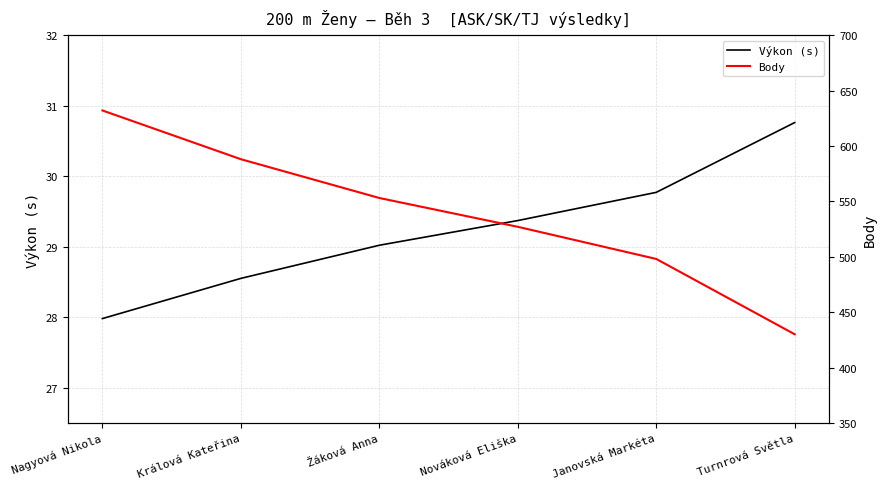

True or false: Body and Výkon (s) intersect in this chart.

False